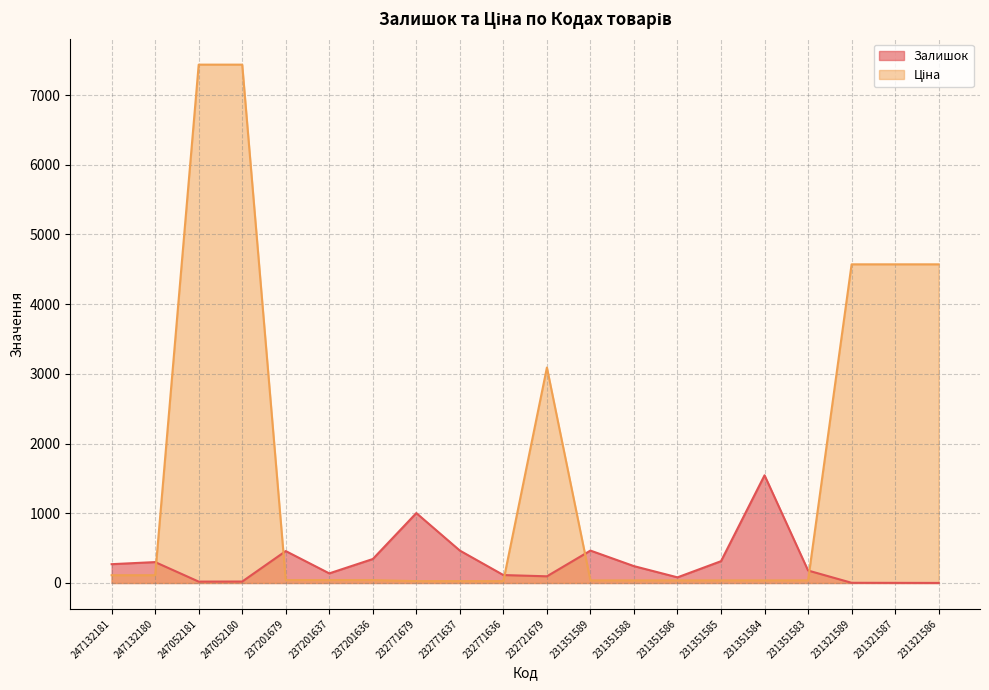

Rank the series by their maximum value, from lowest to highest.

Залишок, Ціна